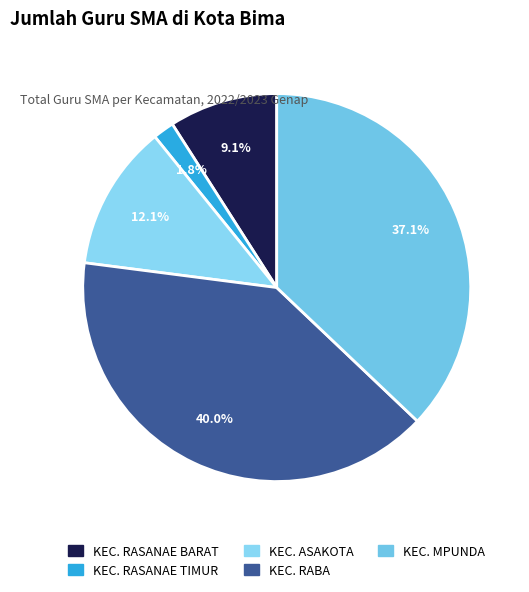

To the nearest percent, what percentage of the pie is KEC. RASANAE TIMUR?

2%